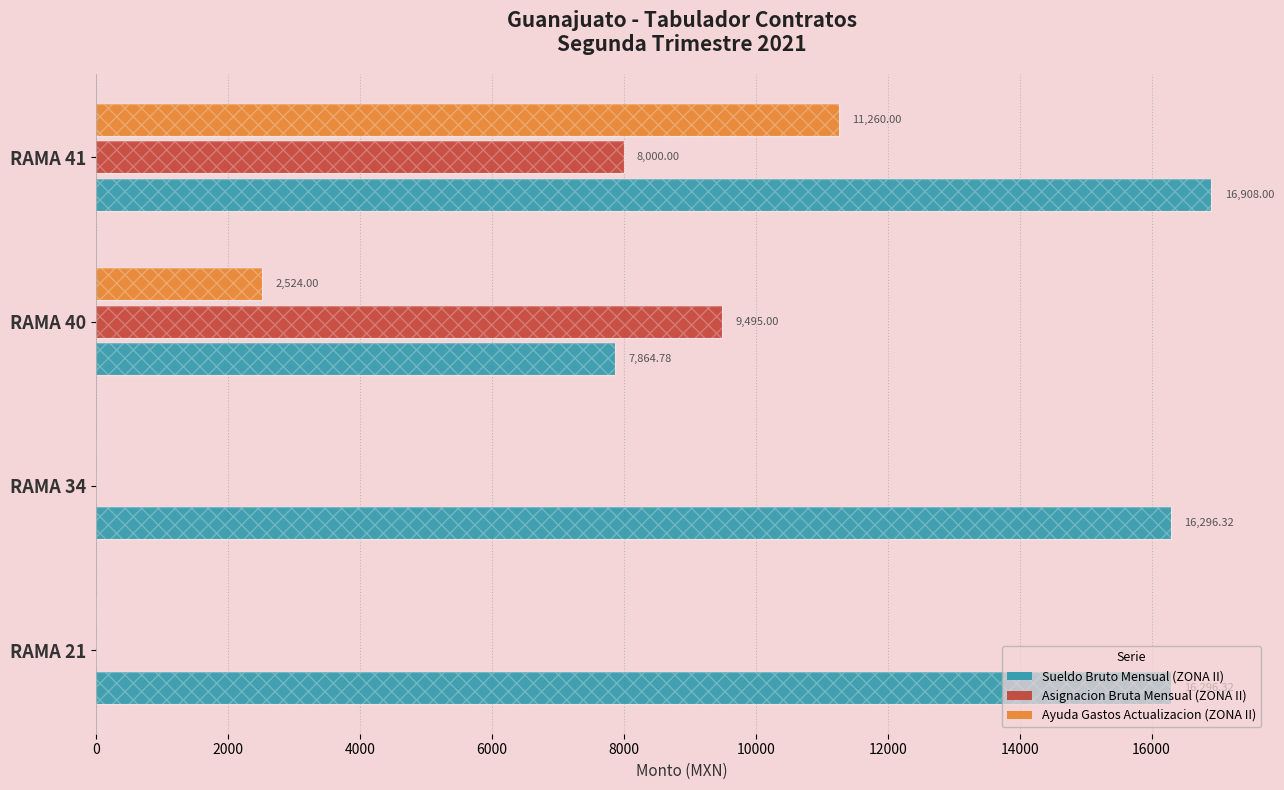

Which has a higher value, RAMA 41 or RAMA 40?

RAMA 41